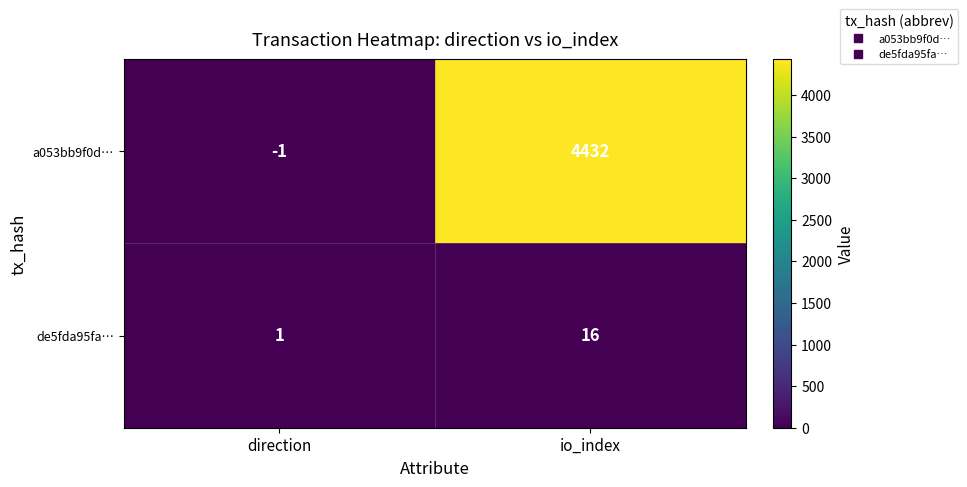

At which label does a053bb9f0d… reach its minimum?

direction